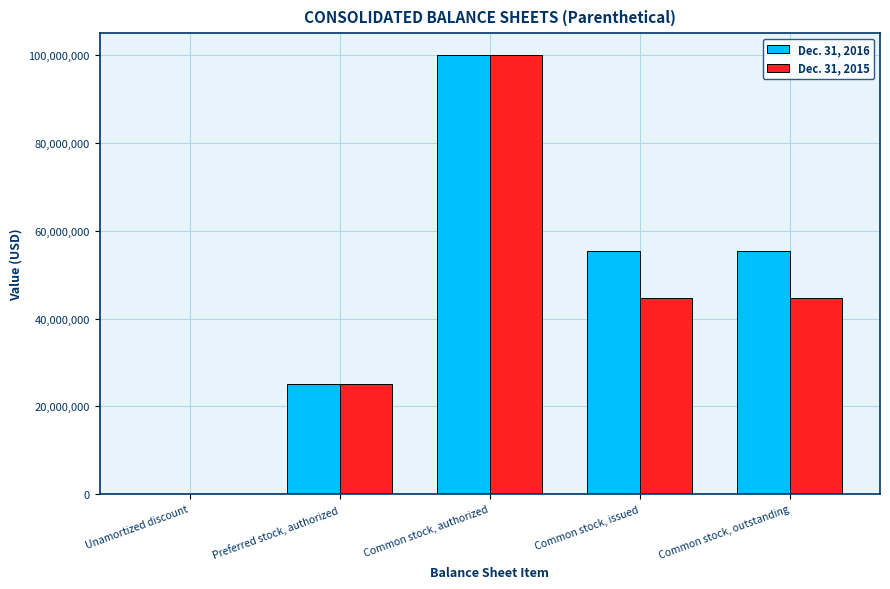

Count the number of data series in this chart.

2